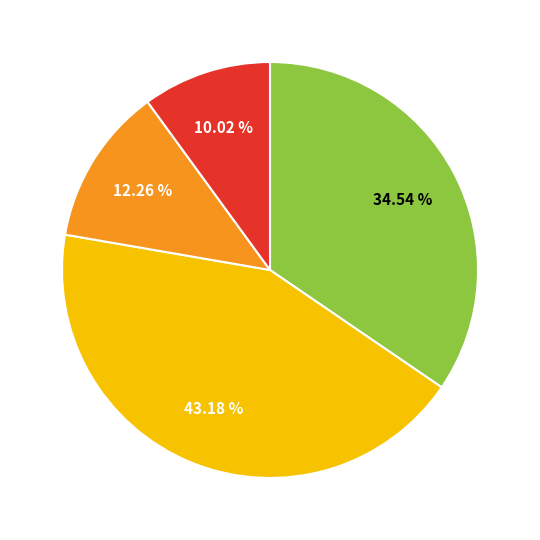

Is there any slice that represents more than half of the pie?

No